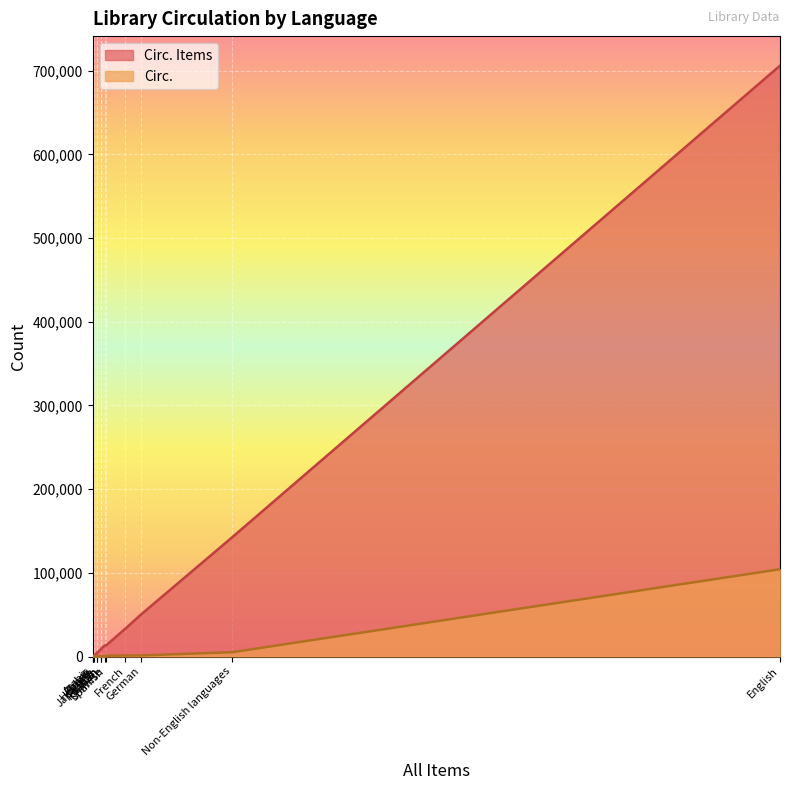

True or false: Circ. has a value of 104287 at English.

True